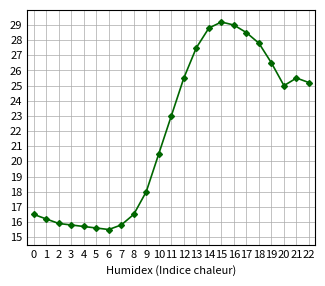

Which has a higher value, 9 or 12?

12